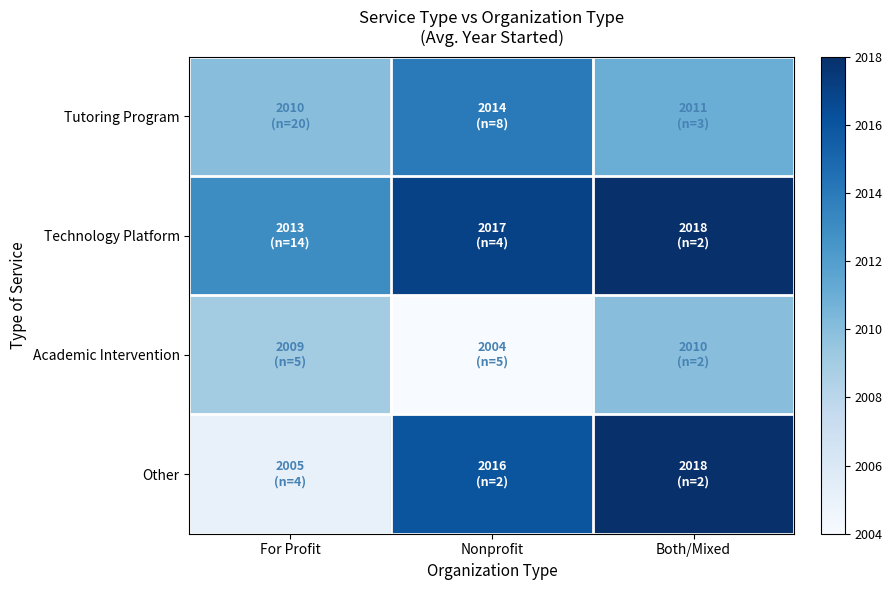

Rank the series by their average value, from lowest to highest.

Academic Intervention, Tutoring Program, Other, Technology Platform